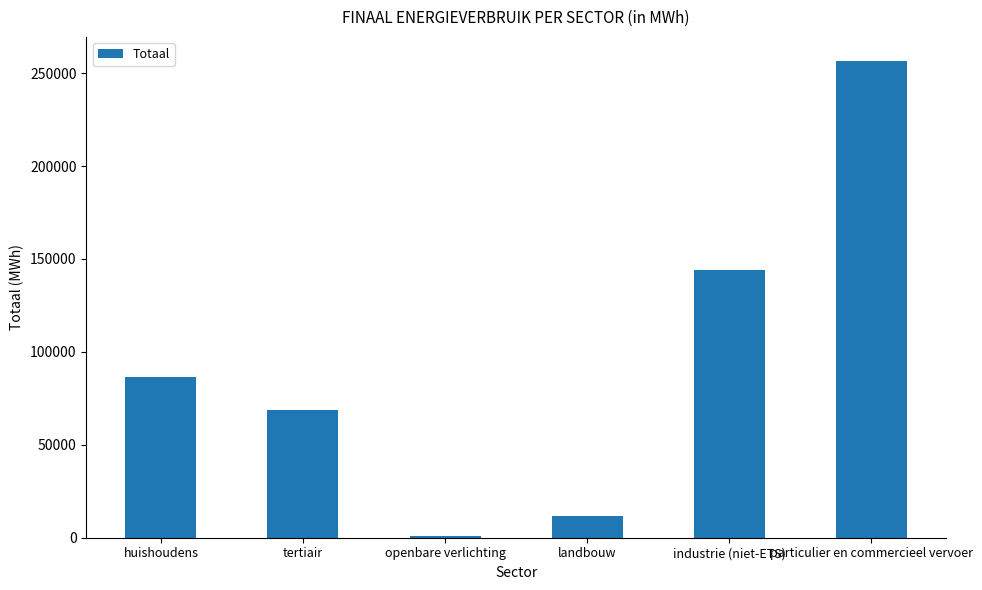

At which label does the data first exceed 86604?

huishoudens